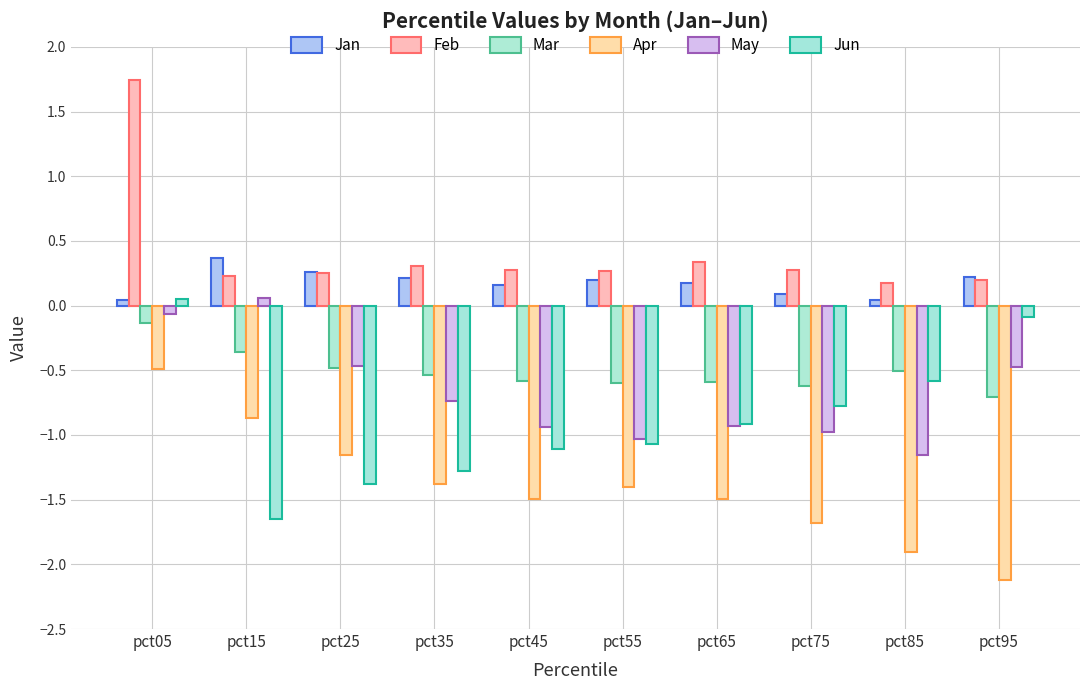

Does the chart contain any negative values?

Yes